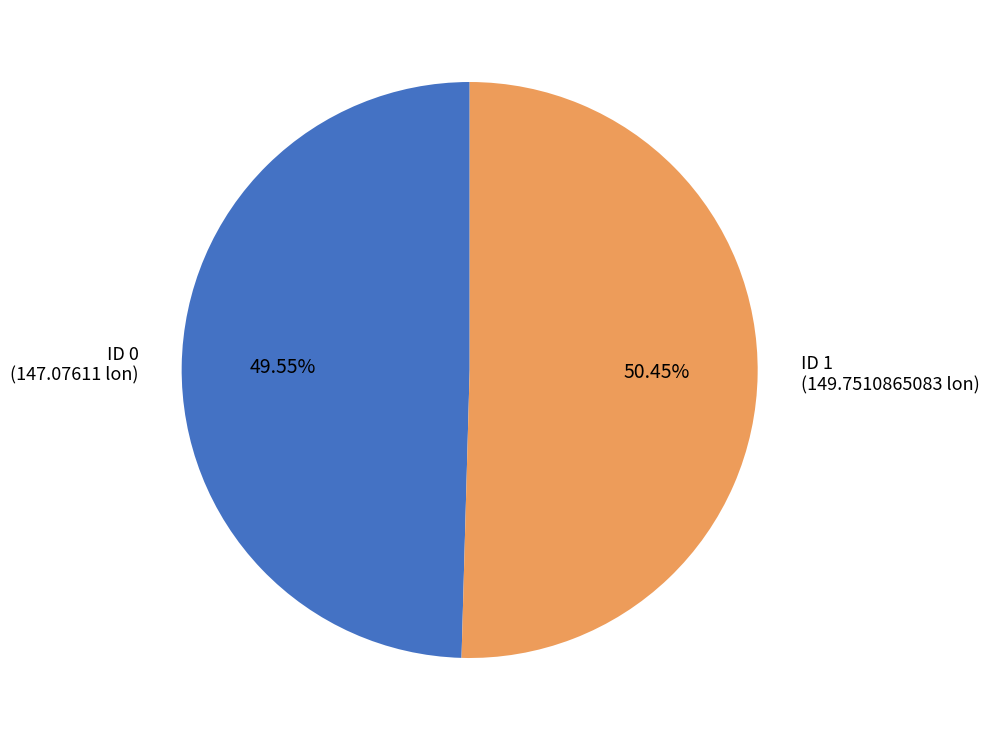

Does any single category account for the majority?

Yes